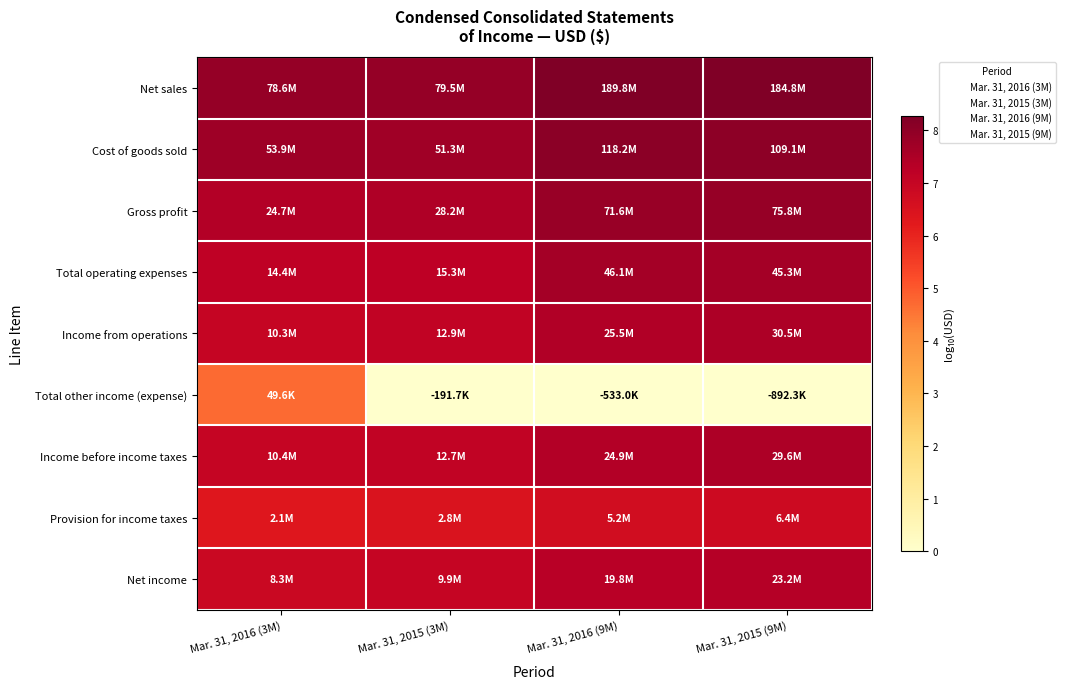

Reading left to right, extract all data points from this chart.

Net sales: Mar. 31, 2016 (3M)=7.9	Mar. 31, 2015 (3M)=7.9	Mar. 31, 2016 (9M)=8.3	Mar. 31, 2015 (9M)=8.3
Cost of goods sold: Mar. 31, 2016 (3M)=7.7	Mar. 31, 2015 (3M)=7.7	Mar. 31, 2016 (9M)=8.1	Mar. 31, 2015 (9M)=8.0
Gross profit: Mar. 31, 2016 (3M)=7.4	Mar. 31, 2015 (3M)=7.5	Mar. 31, 2016 (9M)=7.9	Mar. 31, 2015 (9M)=7.9
Total operating expenses: Mar. 31, 2016 (3M)=7.2	Mar. 31, 2015 (3M)=7.2	Mar. 31, 2016 (9M)=7.7	Mar. 31, 2015 (9M)=7.7
Income from operations: Mar. 31, 2016 (3M)=7.0	Mar. 31, 2015 (3M)=7.1	Mar. 31, 2016 (9M)=7.4	Mar. 31, 2015 (9M)=7.5
Total other income (expense): Mar. 31, 2016 (3M)=4.7	Mar. 31, 2015 (3M)=0.0	Mar. 31, 2016 (9M)=0.0	Mar. 31, 2015 (9M)=0.0
Income before income taxes: Mar. 31, 2016 (3M)=7.0	Mar. 31, 2015 (3M)=7.1	Mar. 31, 2016 (9M)=7.4	Mar. 31, 2015 (9M)=7.5
Provision for income taxes: Mar. 31, 2016 (3M)=6.3	Mar. 31, 2015 (3M)=6.4	Mar. 31, 2016 (9M)=6.7	Mar. 31, 2015 (9M)=6.8
Net income: Mar. 31, 2016 (3M)=6.9	Mar. 31, 2015 (3M)=7.0	Mar. 31, 2016 (9M)=7.3	Mar. 31, 2015 (9M)=7.4